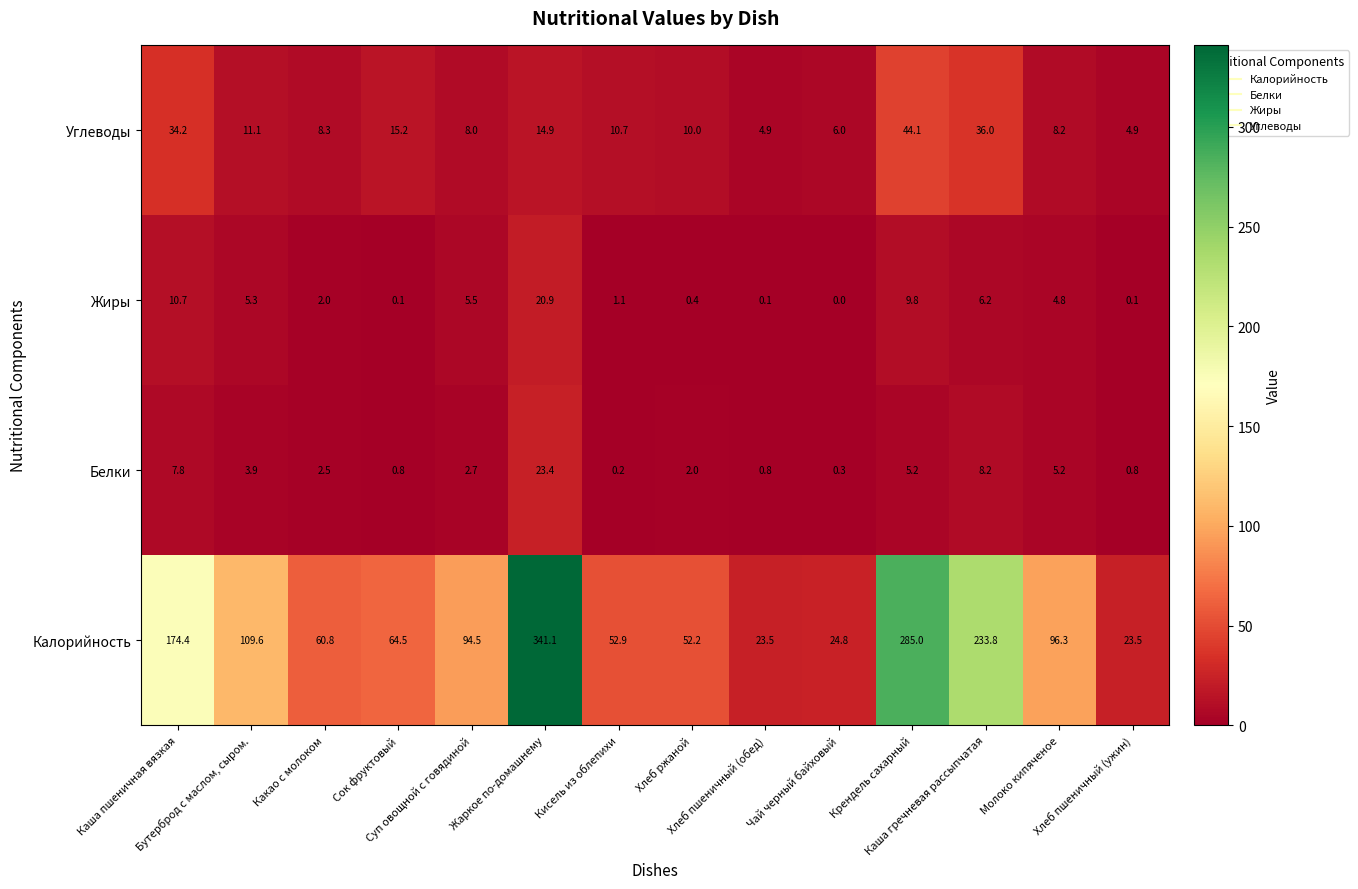

Which series has the largest range (max minus min)?

Калорийность